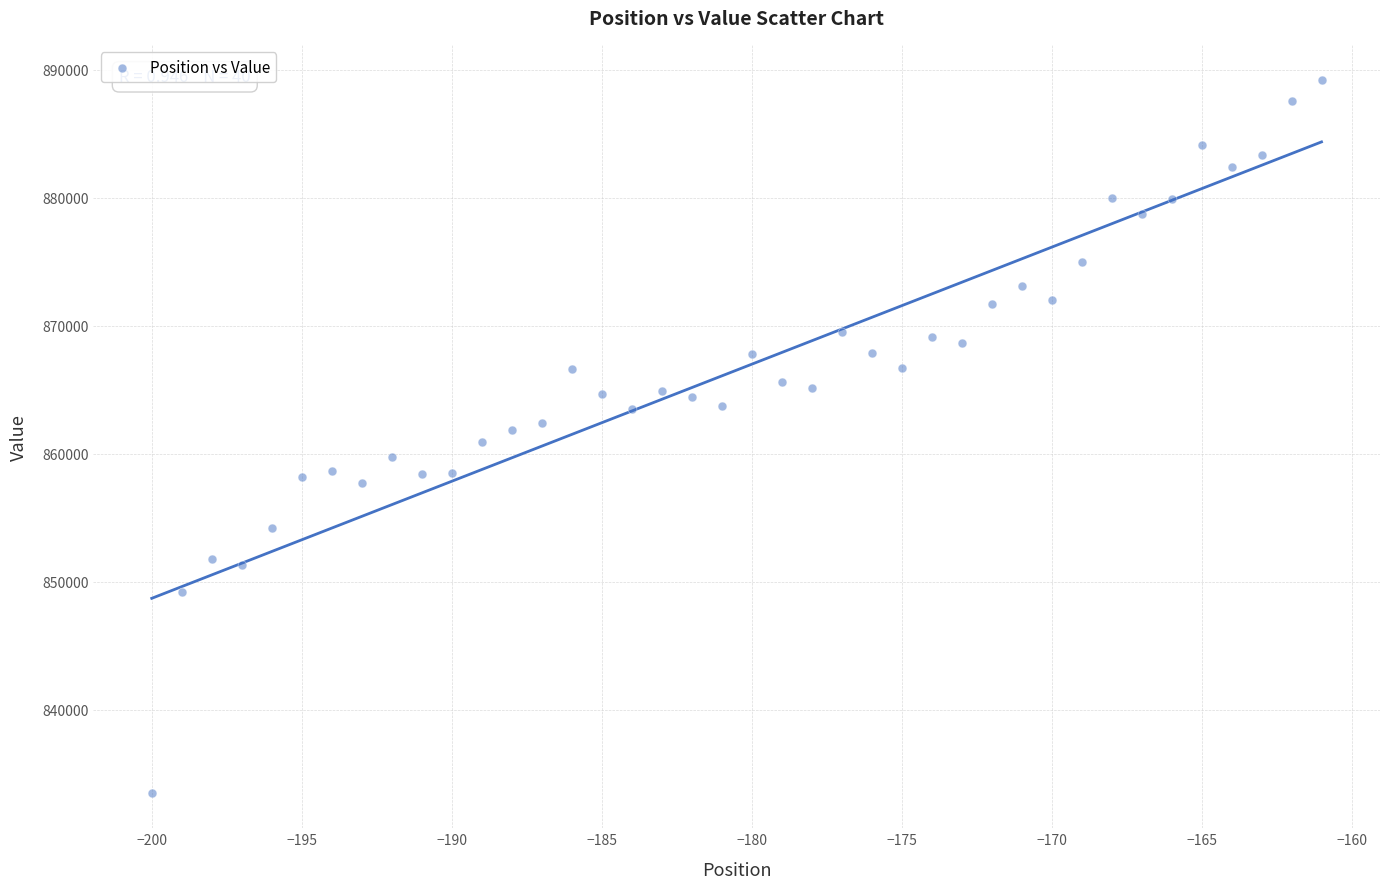

What is the range of Y values (max minus min)?

55630.1